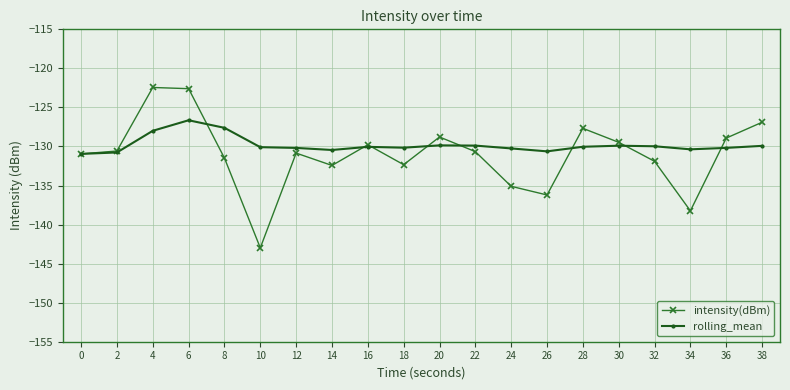

List the series in order of their peak value, highest first.

intensity(dBm), rolling_mean